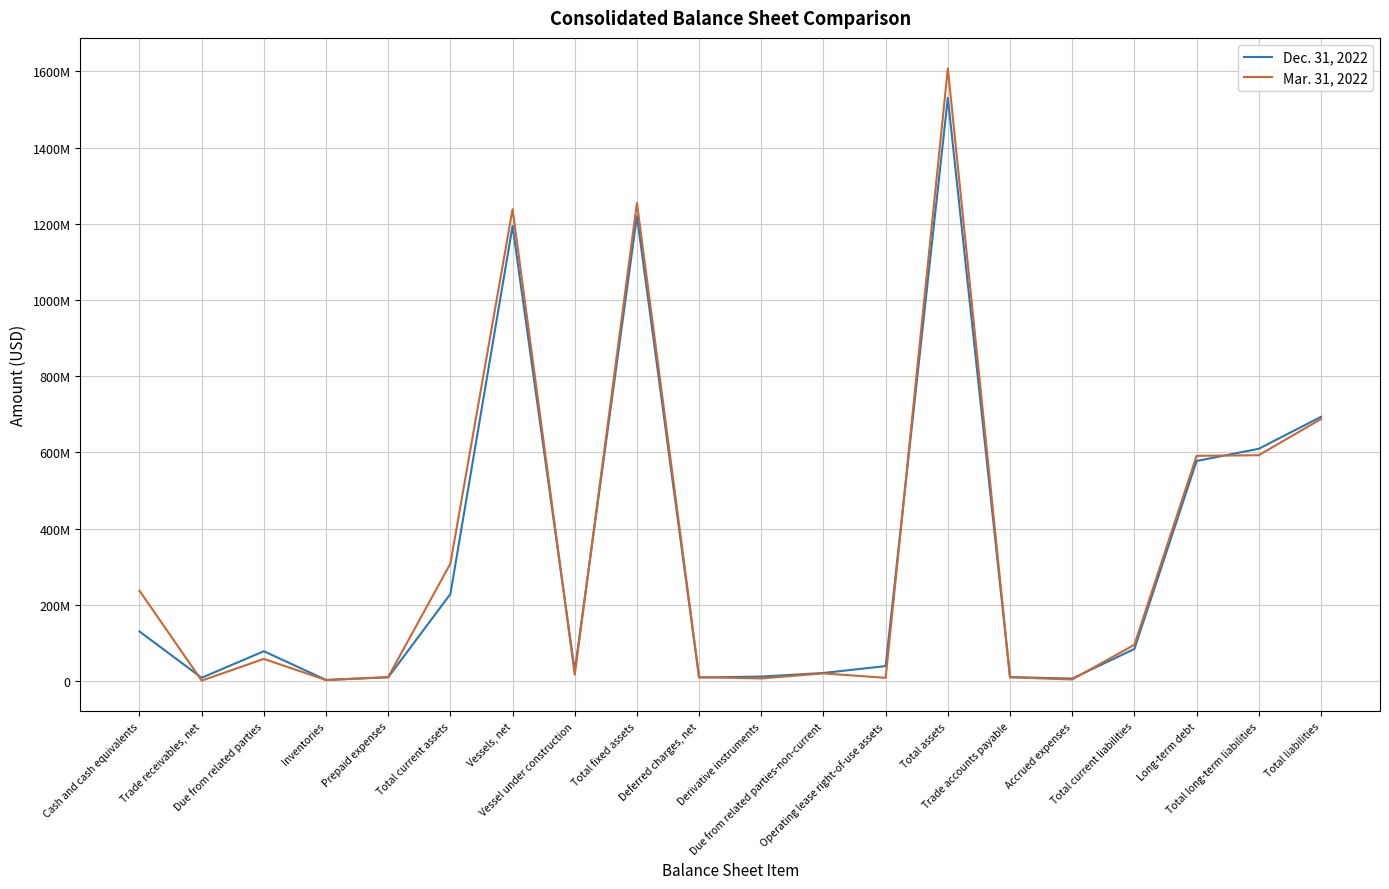

Is the value of Dec. 31, 2022 at Trade accounts payable greater than the value of Mar. 31, 2022 at Prepaid expenses?

No